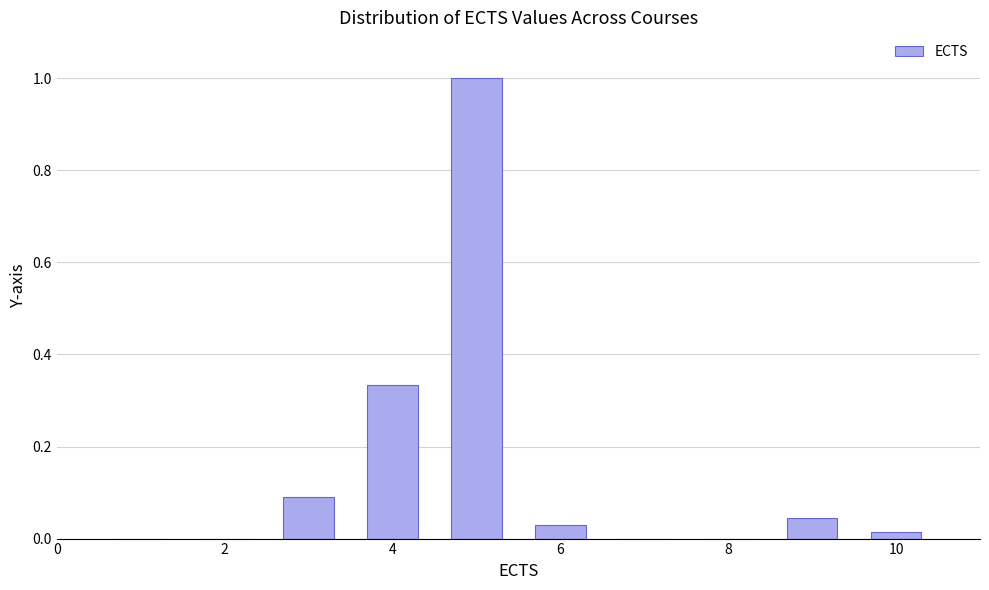

Reading left to right, transcribe this chart: for each bar, give the range it covers on the x-axis and its height. Neither the bar edges nor the heights are printed on the chart, so give them approximately, as read against the axes.

0.5 to 1.5: 0
1.5 to 2.5: 0
2.5 to 3.5: 0.10
3.5 to 4.5: 0.34
4.5 to 5.5: 1.00
5.5 to 6.5: 0.04
6.5 to 7.5: 0
7.5 to 8.5: 0
8.5 to 9.5: 0.04
9.5 to 10.5: under 0.02